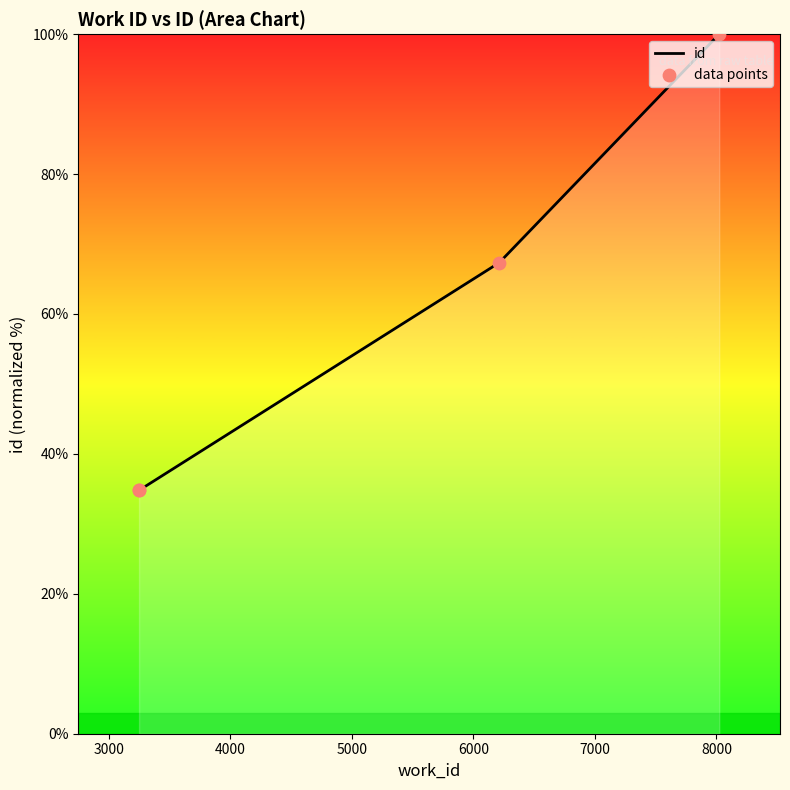

What is the change in value from 3250 to 6213?

+32.5